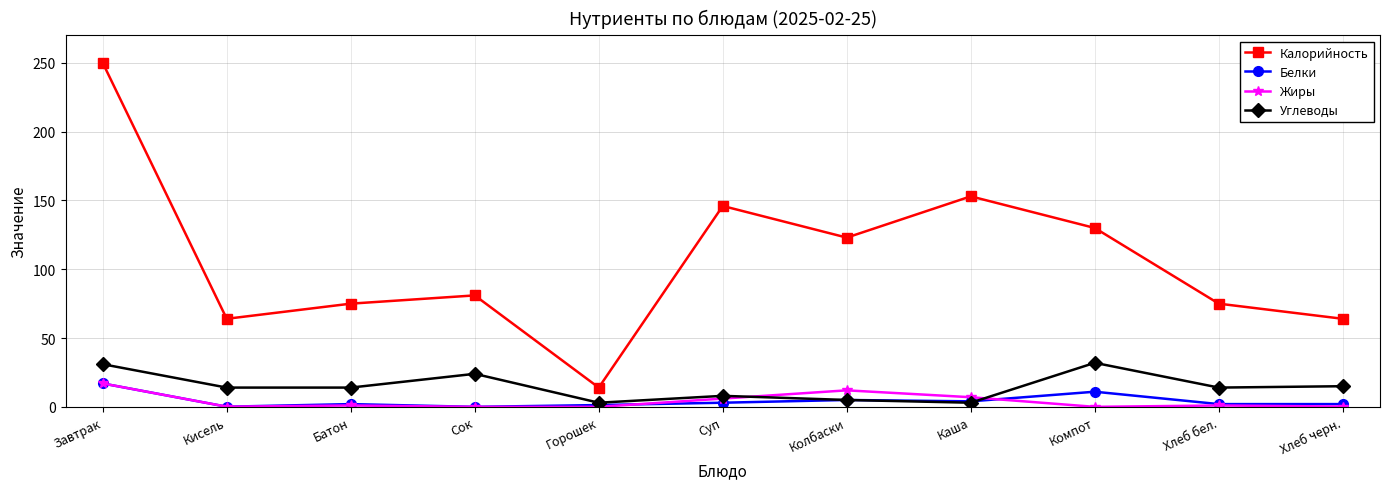

Read the Углеводы value at Сок.

24.0